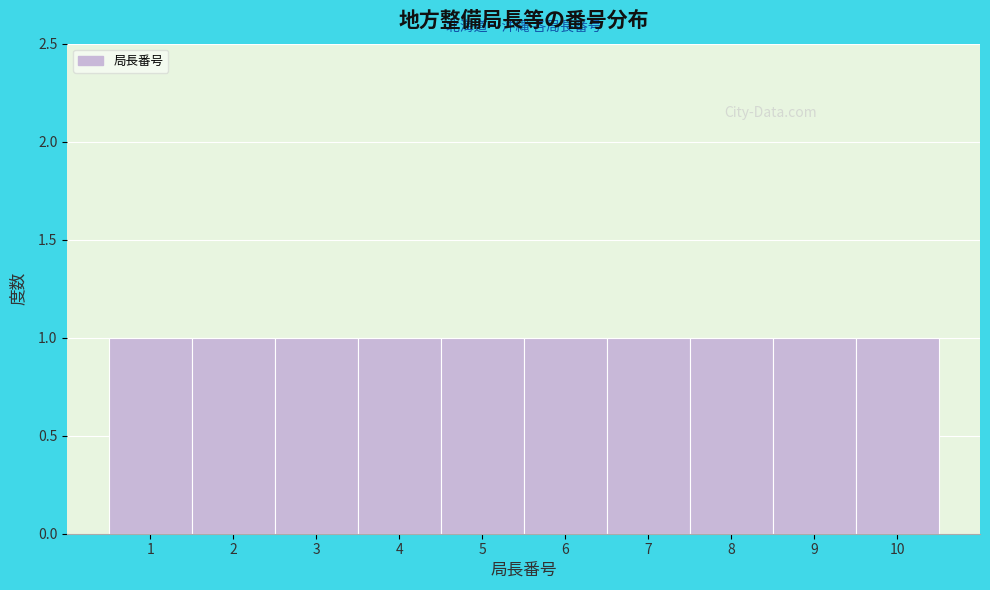

How tall is the bar that spans 0.5 to 1.5 on the x-axis? The values are not printed on the chart, so give them approximately, as read against the axis.

1